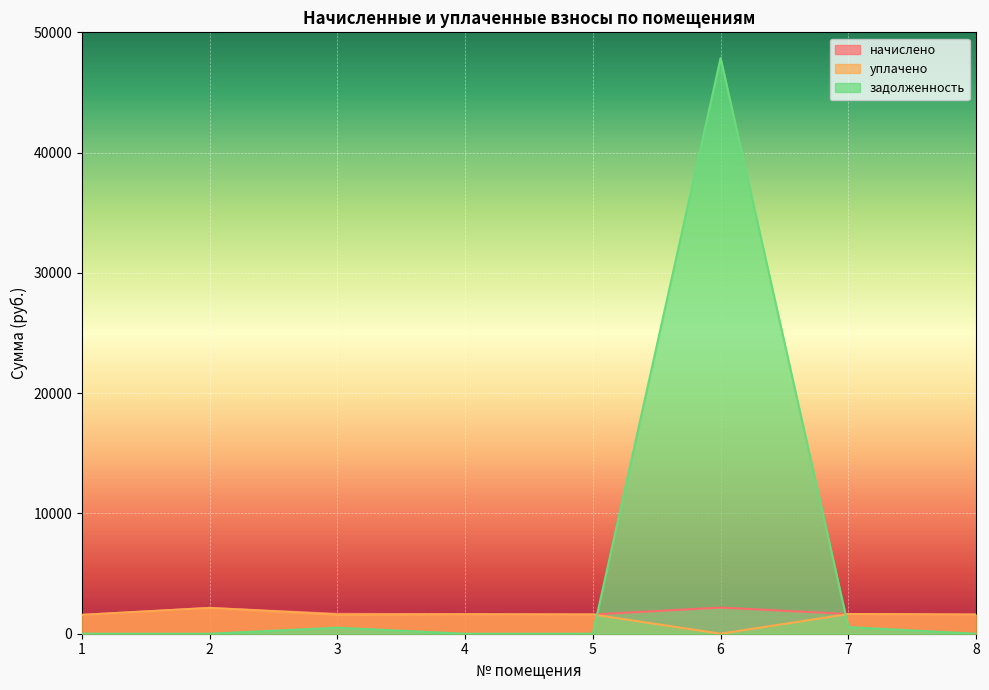

In уплачено, how many points are lower than both neighbors (excluding endpoints)?

2